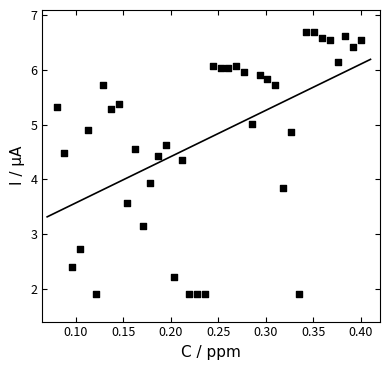

What is the range of X values (max minus min)?

0.3